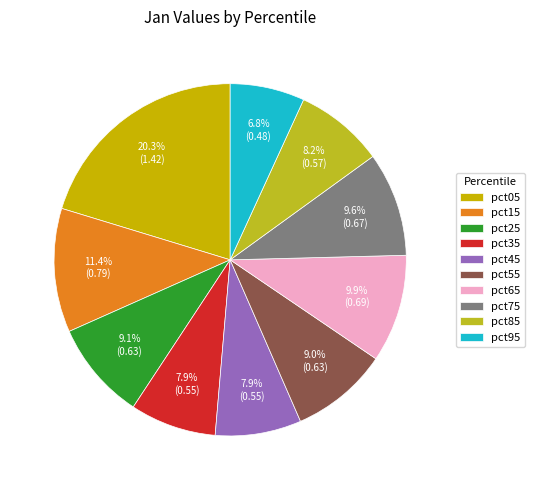

Count the number of slices in the pie.

10